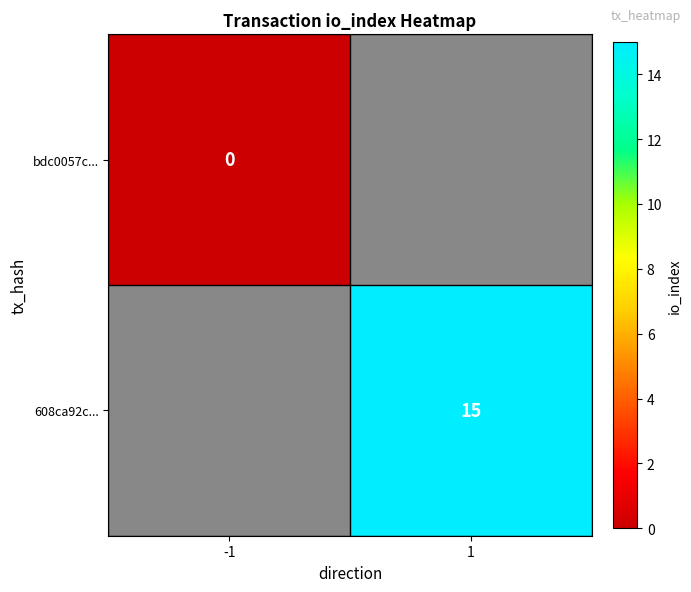

Is it true that 608ca92c... equals 23 at 1?

False